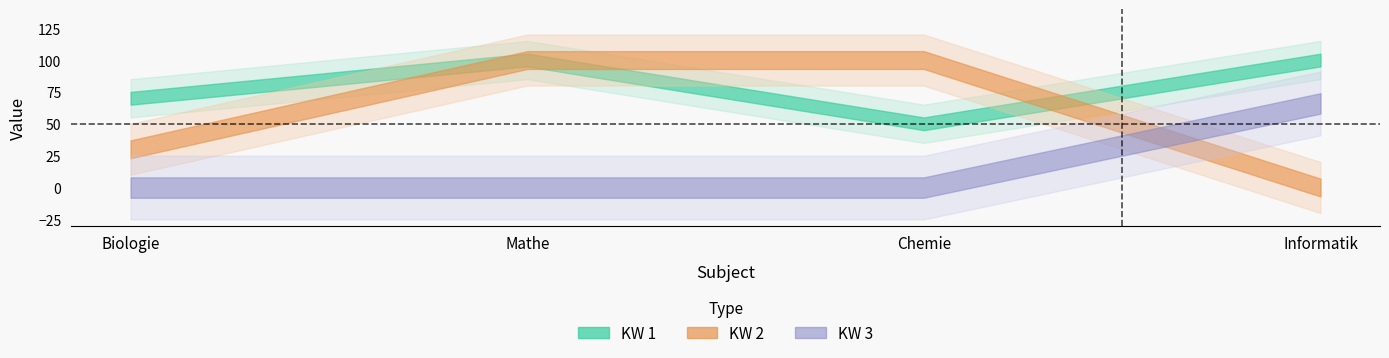

List the series in order of their peak value, lowest first.

KW 3, KW 1, KW 2